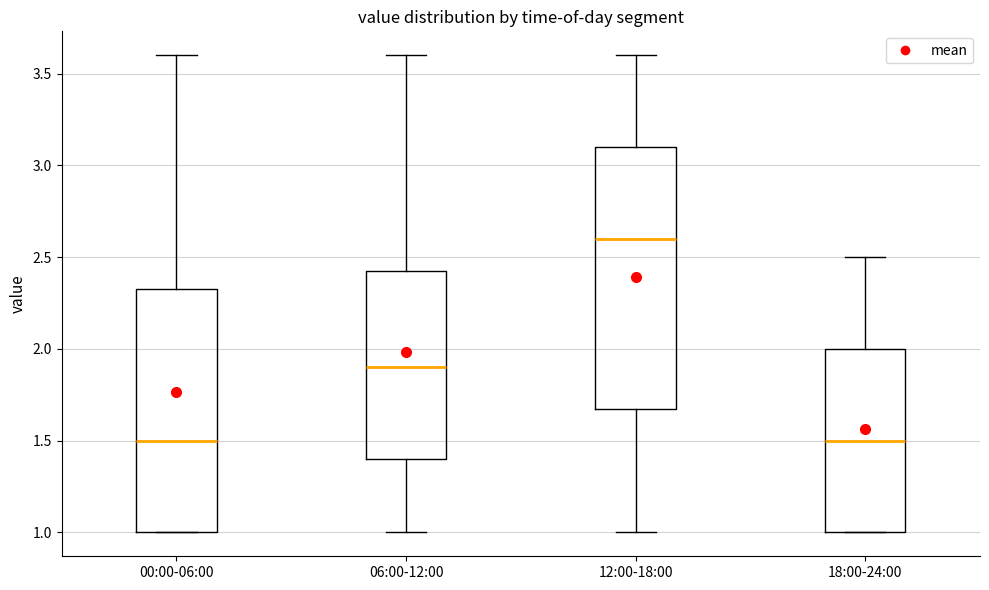

Reading left to right, read every box against the y-axis: the position of its median line, the range the box covers, and the ends of its whiskers. The values are not printed on the chart, so give them approximately, as read against the axis.

00:00-06:00: median 1.50, box 1.00 to 2.35, whiskers 1.00 to 3.60
06:00-12:00: median 1.90, box 1.40 to 2.45, whiskers 1.00 to 3.60
12:00-18:00: median 2.60, box 1.70 to 3.10, whiskers 1.00 to 3.60
18:00-24:00: median 1.50, box 1.00 to 2.00, whiskers 1.00 to 2.50